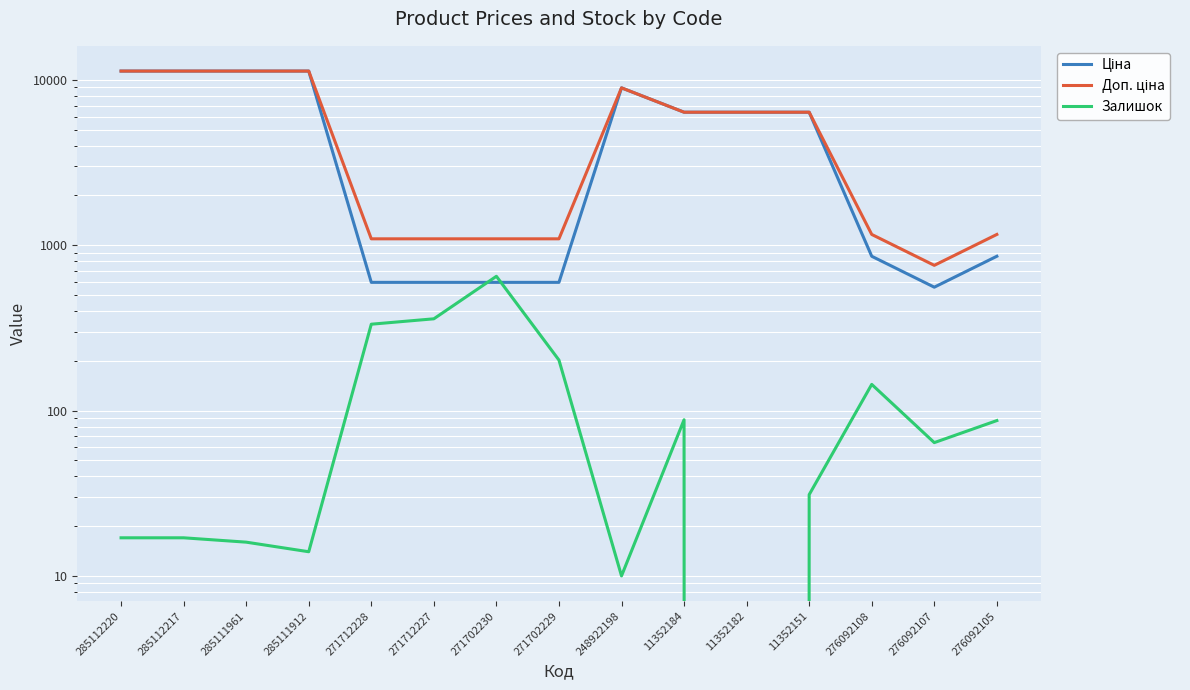

What are all the series names shown in the legend?

Ціна, Доп. ціна, Залишок